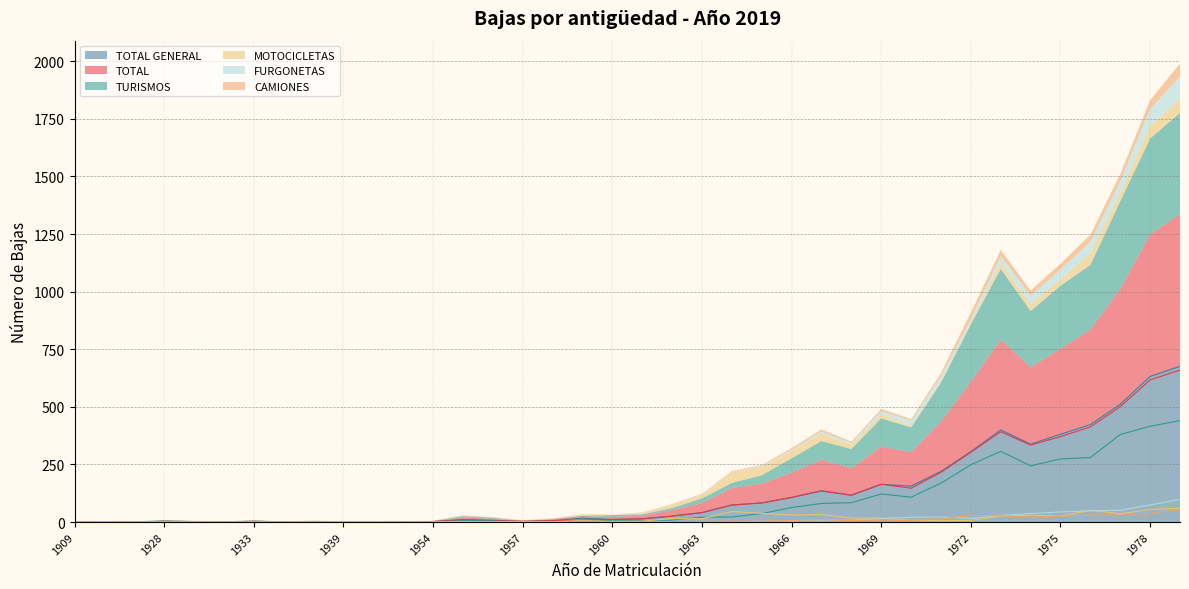

At which category does the chart reach its peak across all series?

1979